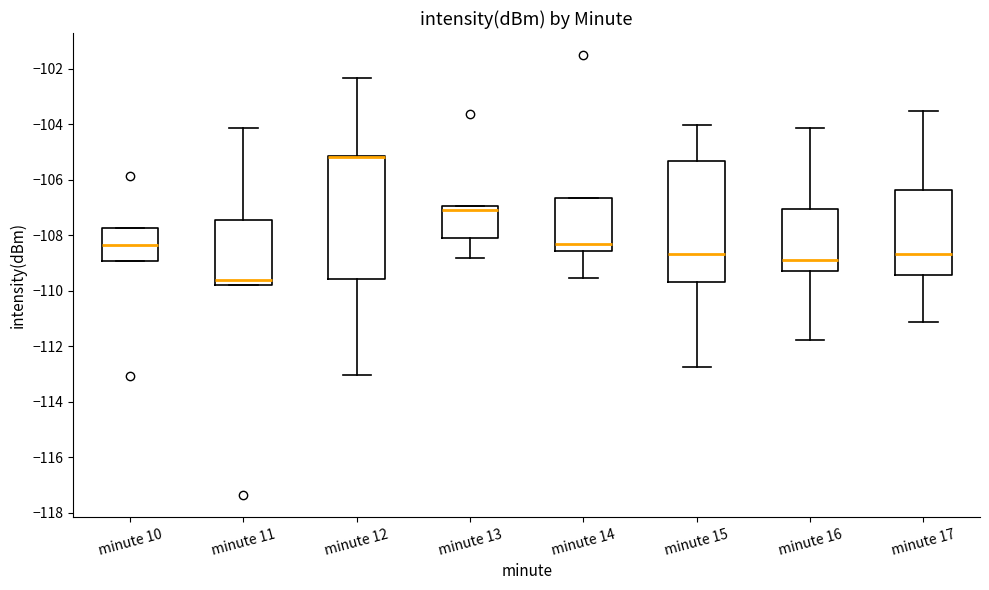

Reading left to right, transcribe this box plot: for each box, give where its median line is, the range the box spans, and where its two whiskers end, as read against the y-axis. The values are not printed on the chart, so give them approximately, as read against the axis.

minute 10: median -108.4, box -109.0 to -107.8, whiskers -109.0 to -107.8
minute 11: median -109.6, box -109.8 to -107.4, whiskers -109.8 to -104.2
minute 12: median -105.2 (drawn on the box's upper edge), box -109.6 to -105.2, whiskers -113.0 to -102.4
minute 13: median -107.0 (just below the box's upper edge), box -108.0 to -107.0, whiskers -108.8 to -107.0
minute 14: median -108.4, box -108.6 to -106.6, whiskers -109.6 to -106.6
minute 15: median -108.6, box -109.6 to -105.4, whiskers -112.8 to -104.0
minute 16: median -108.8, box -109.2 to -107.0, whiskers -111.8 to -104.2
minute 17: median -108.6, box -109.4 to -106.4, whiskers -111.2 to -103.6